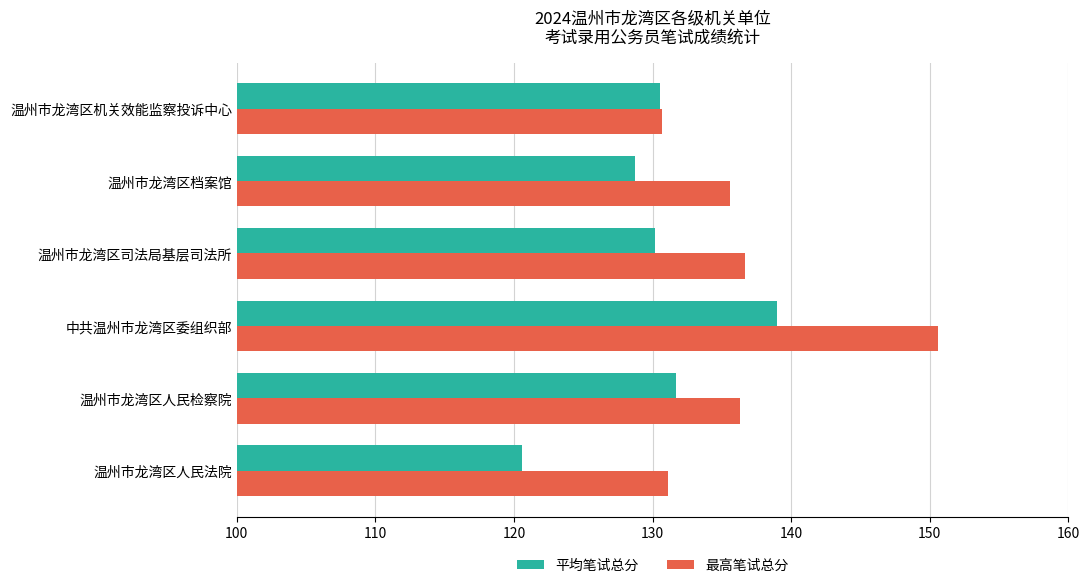

Which category has the highest value across all series?

中共温州市龙湾区委组织部